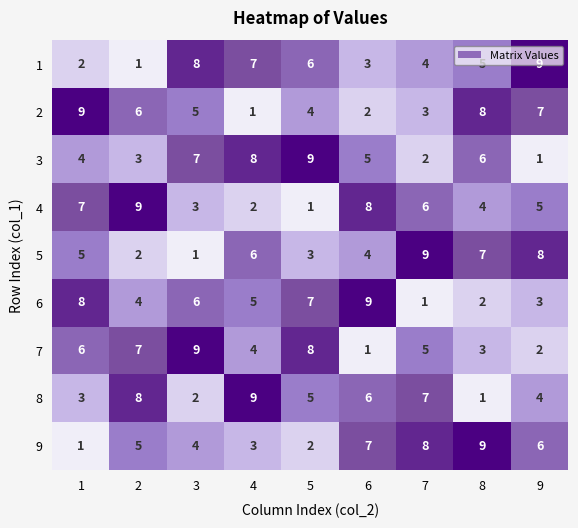

What is the difference between the maximum and minimum values in the 9 series?

8